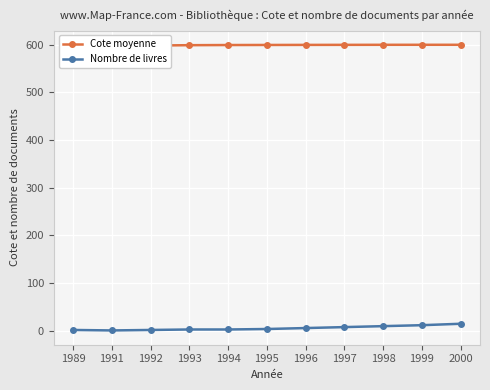

Count the number of categories in the chart.

11